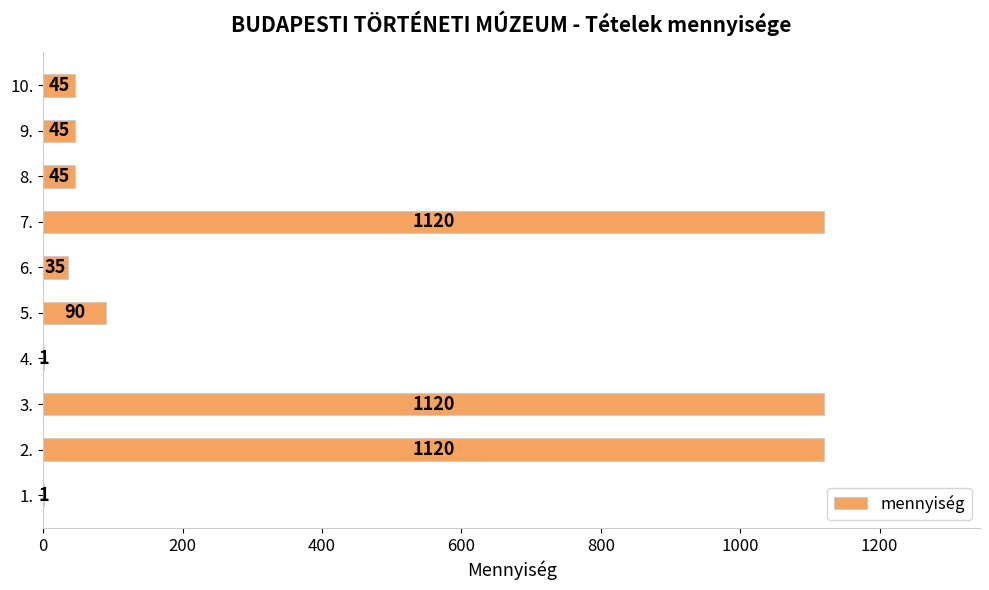

What is the greatest value displayed?

1120